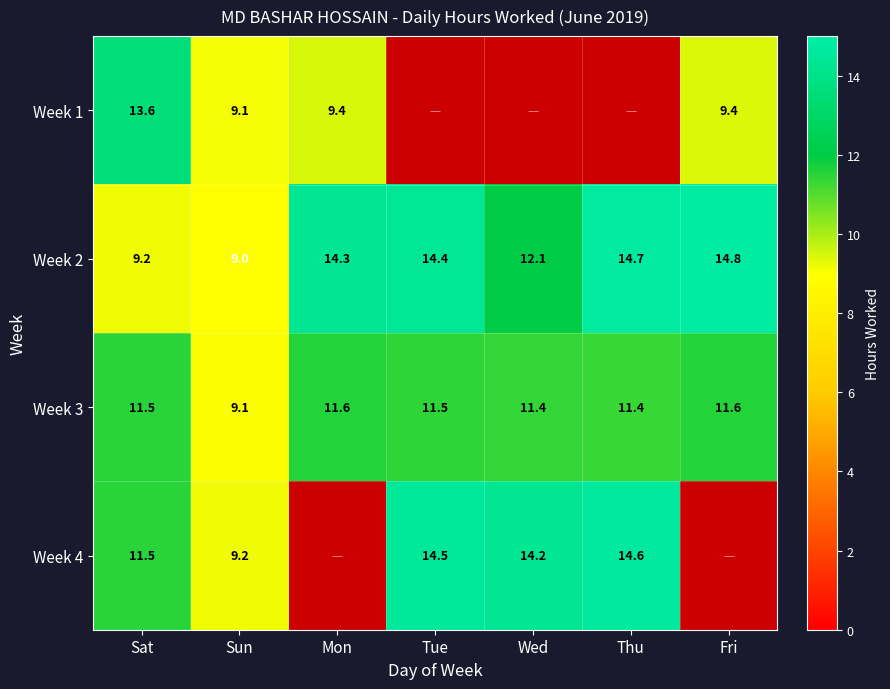

Is the value of Week 1 at Sun greater than the value of Week 3 at Sat?

No